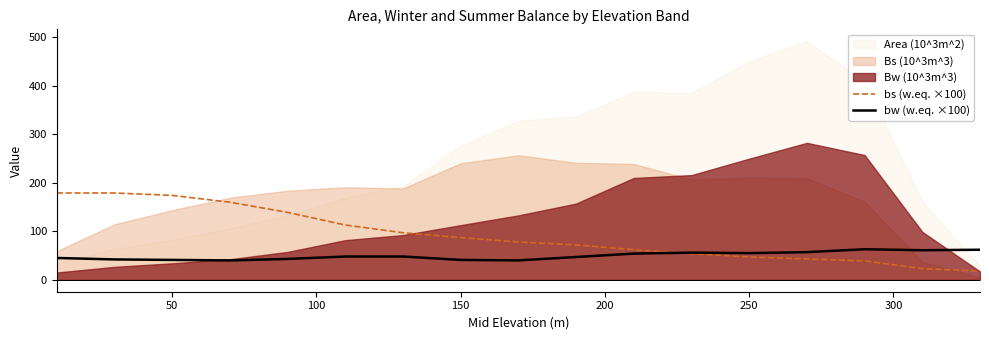

What is the highest value of the bw (w.eq. ×100) series?

63.0